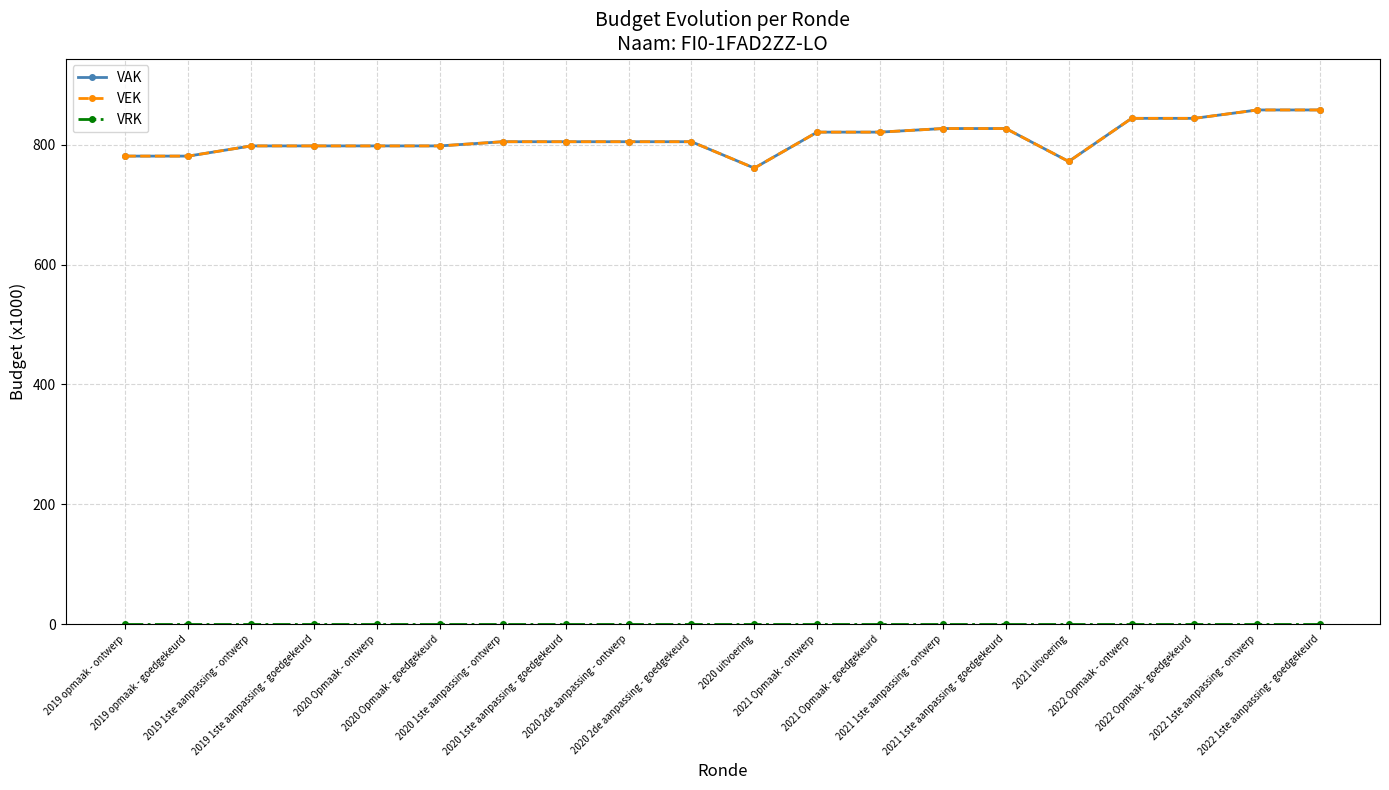

Reading left to right, what are all the values shown in this chart?

VAK: 2019 opmaak - ontwerp=781	2019 opmaak - goedgekeurd=781	2019 1ste aanpassing - ontwerp=798	2019 1ste aanpassing - goedgekeurd=798	2020 Opmaak - ontwerp=798	2020 Opmaak - goedgekeurd=798	2020 1ste aanpassing - ontwerp=805	2020 1ste aanpassing - goedgekeurd=805	2020 2de aanpassing - ontwerp=805	2020 2de aanpassing - goedgekeurd=805	2020 uitvoering=761	2021 Opmaak - ontwerp=821	2021 Opmaak - goedgekeurd=821	2021 1ste aanpassing - ontwerp=827	2021 1ste aanpassing - goedgekeurd=827	2021 uitvoering=772	2022 Opmaak - ontwerp=844	2022 Opmaak - goedgekeurd=844	2022 1ste aanpassing - ontwerp=858	2022 1ste aanpassing - goedgekeurd=858
VEK: 2019 opmaak - ontwerp=781	2019 opmaak - goedgekeurd=781	2019 1ste aanpassing - ontwerp=798	2019 1ste aanpassing - goedgekeurd=798	2020 Opmaak - ontwerp=798	2020 Opmaak - goedgekeurd=798	2020 1ste aanpassing - ontwerp=805	2020 1ste aanpassing - goedgekeurd=805	2020 2de aanpassing - ontwerp=805	2020 2de aanpassing - goedgekeurd=805	2020 uitvoering=761	2021 Opmaak - ontwerp=821	2021 Opmaak - goedgekeurd=821	2021 1ste aanpassing - ontwerp=827	2021 1ste aanpassing - goedgekeurd=827	2021 uitvoering=772	2022 Opmaak - ontwerp=844	2022 Opmaak - goedgekeurd=844	2022 1ste aanpassing - ontwerp=858	2022 1ste aanpassing - goedgekeurd=858
VRK: 2019 opmaak - ontwerp=0	2019 opmaak - goedgekeurd=0	2019 1ste aanpassing - ontwerp=0	2019 1ste aanpassing - goedgekeurd=0	2020 Opmaak - ontwerp=0	2020 Opmaak - goedgekeurd=0	2020 1ste aanpassing - ontwerp=0	2020 1ste aanpassing - goedgekeurd=0	2020 2de aanpassing - ontwerp=0	2020 2de aanpassing - goedgekeurd=0	2020 uitvoering=0	2021 Opmaak - ontwerp=0	2021 Opmaak - goedgekeurd=0	2021 1ste aanpassing - ontwerp=0	2021 1ste aanpassing - goedgekeurd=0	2021 uitvoering=0	2022 Opmaak - ontwerp=0	2022 Opmaak - goedgekeurd=0	2022 1ste aanpassing - ontwerp=0	2022 1ste aanpassing - goedgekeurd=0